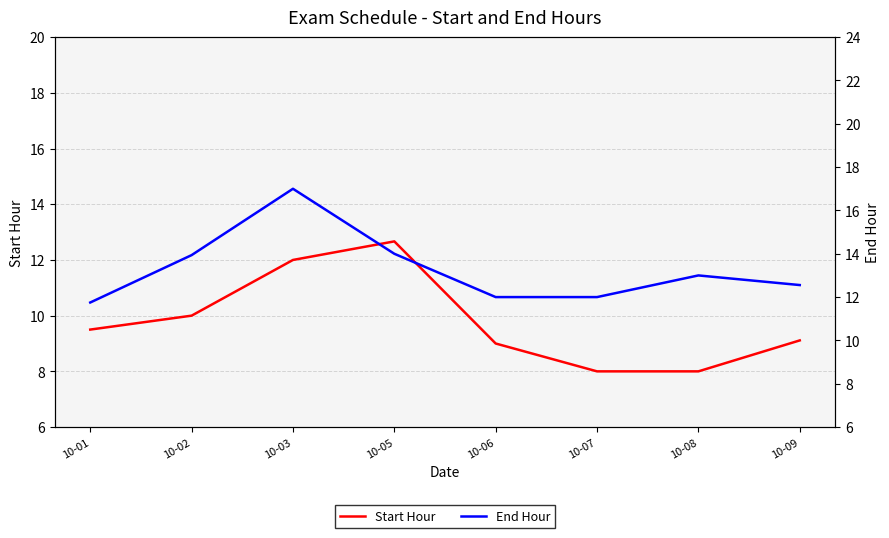

What is the difference between the maximum and minimum values in the Start Hour series?

4.7